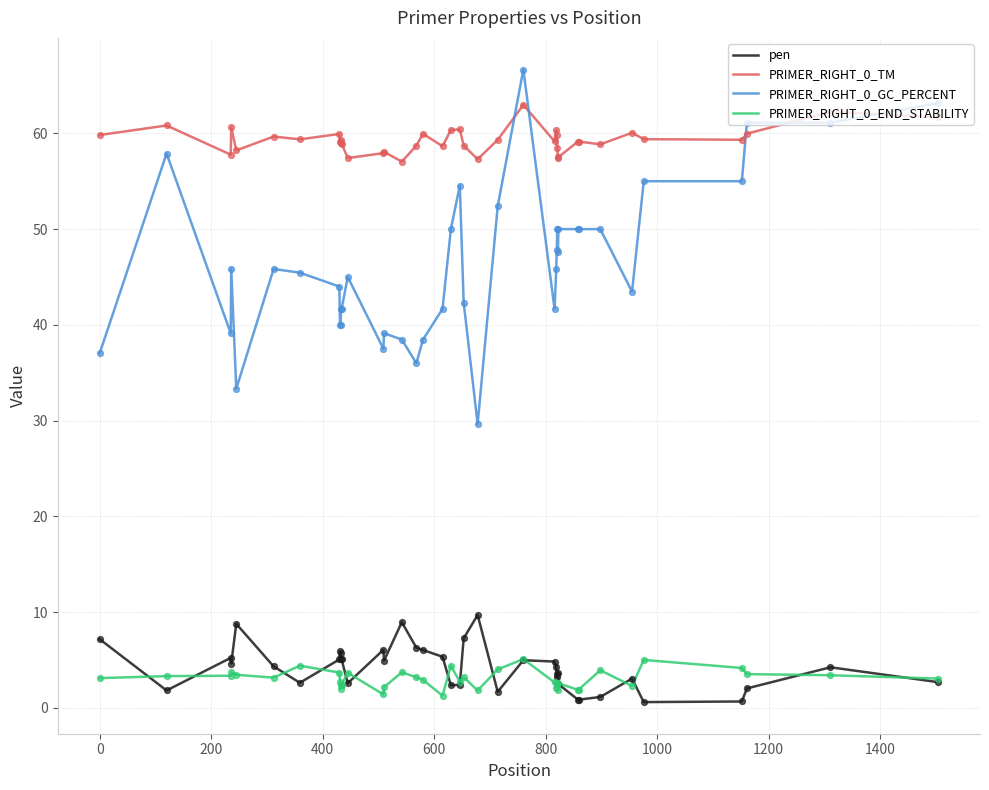

Which series has the largest total across all categories?

PRIMER_RIGHT_0_TM